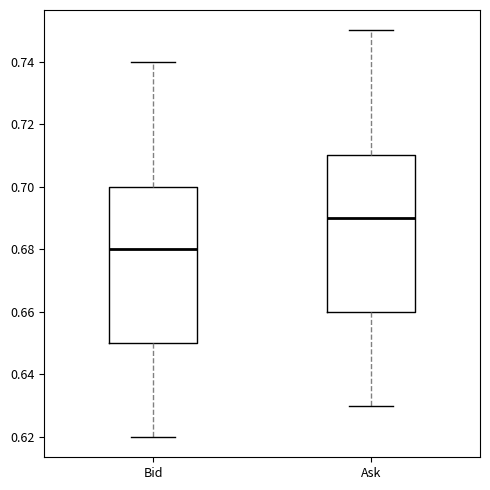

Reading left to right, transcribe this box plot: for each box, give where its median line is, the range the box spans, and where its two whiskers end, as read against the y-axis. The values are not printed on the chart, so give them approximately, as read against the axis.

Bid: median 0.68, box 0.65 to 0.70, whiskers 0.62 to 0.74
Ask: median 0.69, box 0.66 to 0.71, whiskers 0.63 to 0.75